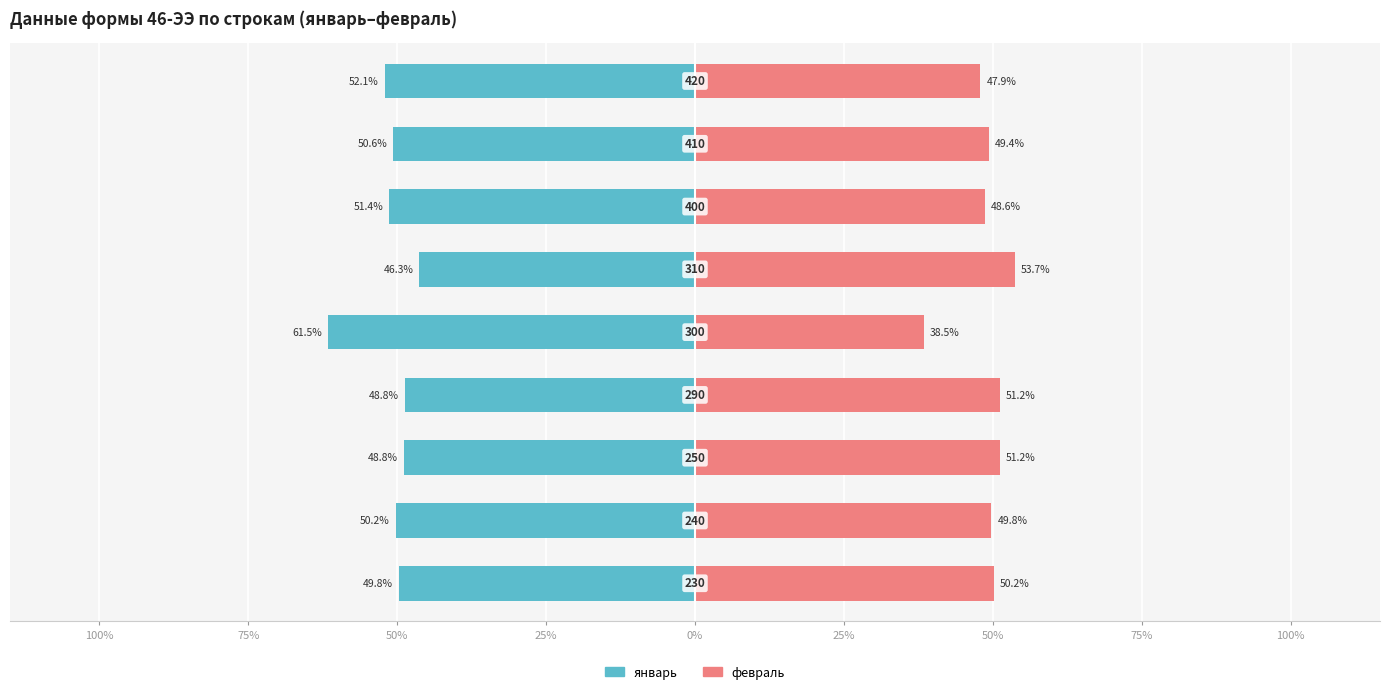

What is the difference between the maximum and minimum values in the январь series?

15.2